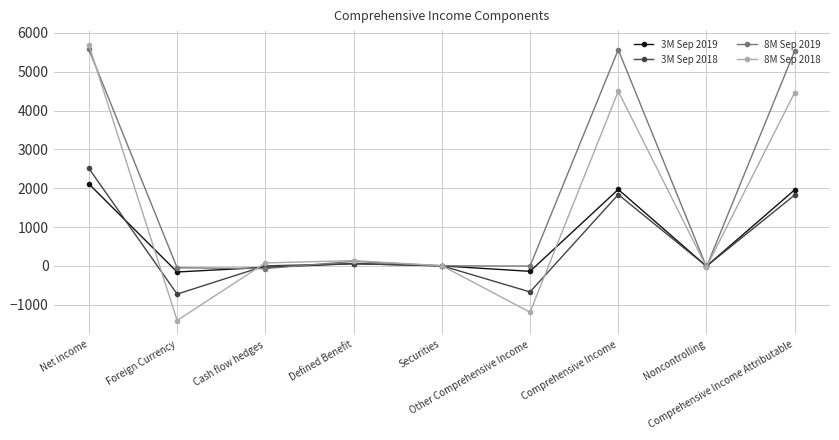

What is the difference between the highest and lowest values at Securities?

5